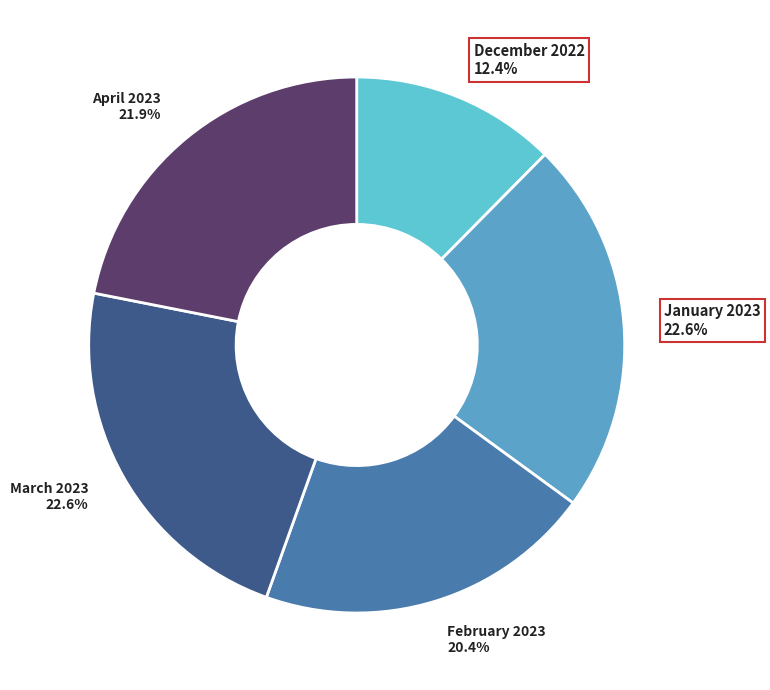

What is the smallest slice in the pie chart?

December 2022